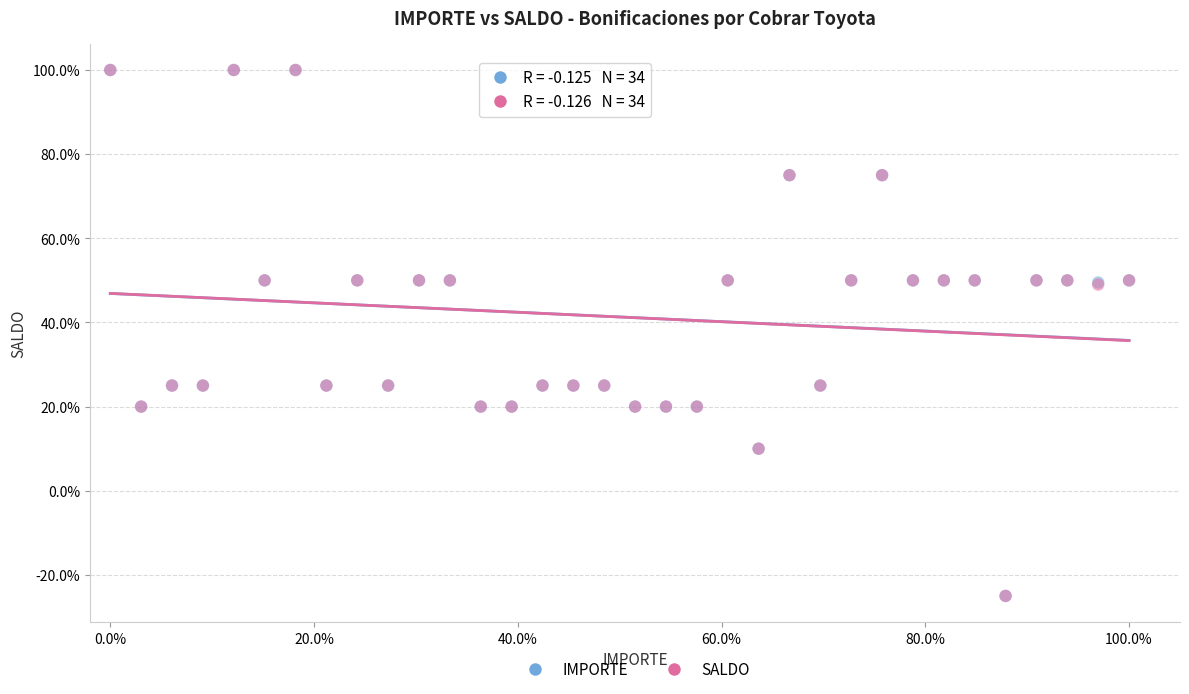

What are all the series names shown in the legend?

IMPORTE, SALDO